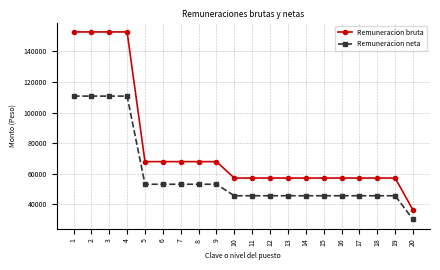

What is the spread (max minus min) of values at 11?

11591.9